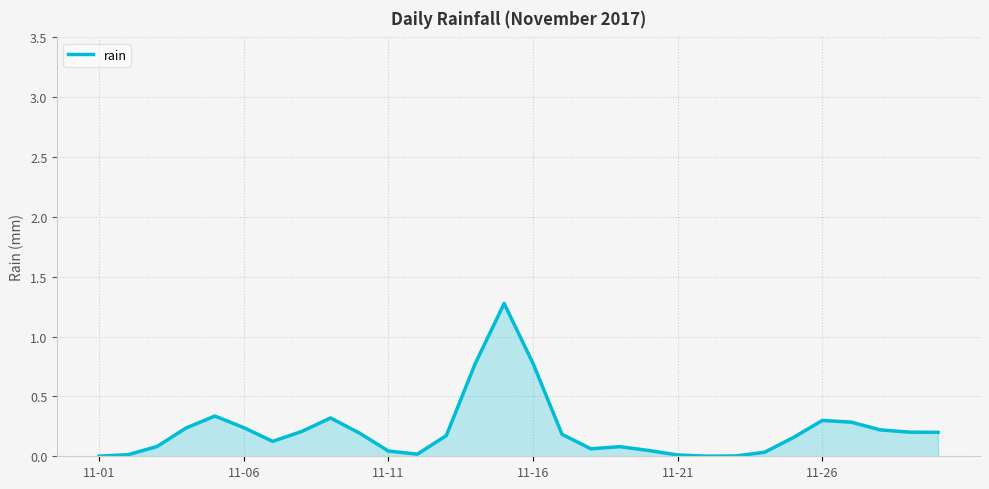

What is the difference between the maximum and minimum values?

1.3